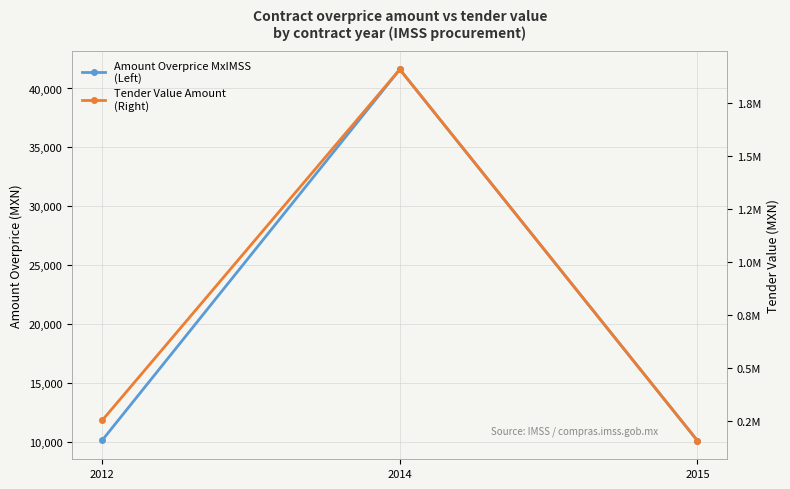

Reading left to right, extract all data points from this chart.

Amount Overprice MxIMSS
(Left): 10113.1	41623.7	10077.1
Tender Value Amount
(Right): 254502.8	1908473.8	158771.5